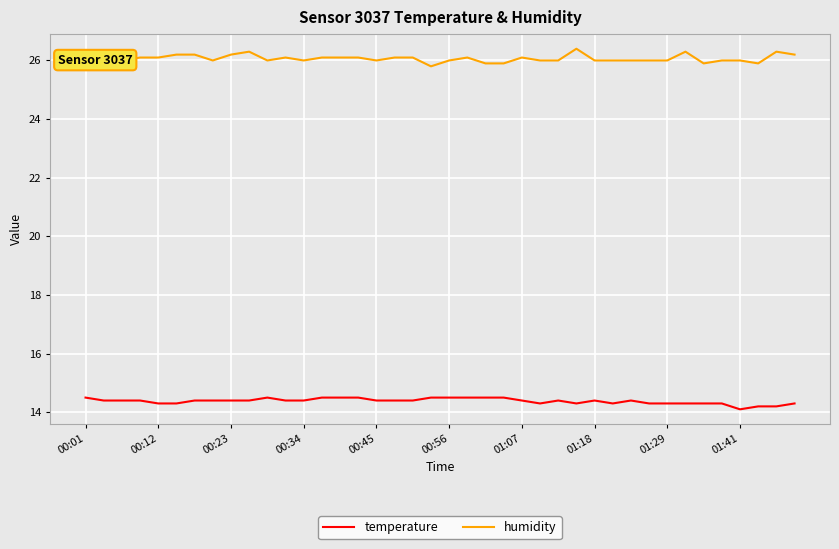

What is the value of the humidity point at the 9th from the left?

26.2